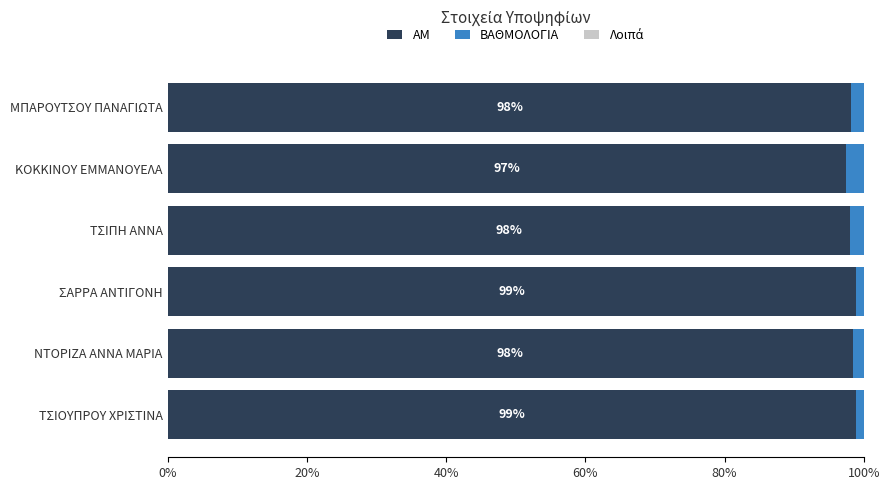

What is the maximum value for ΑΜ?

98.9